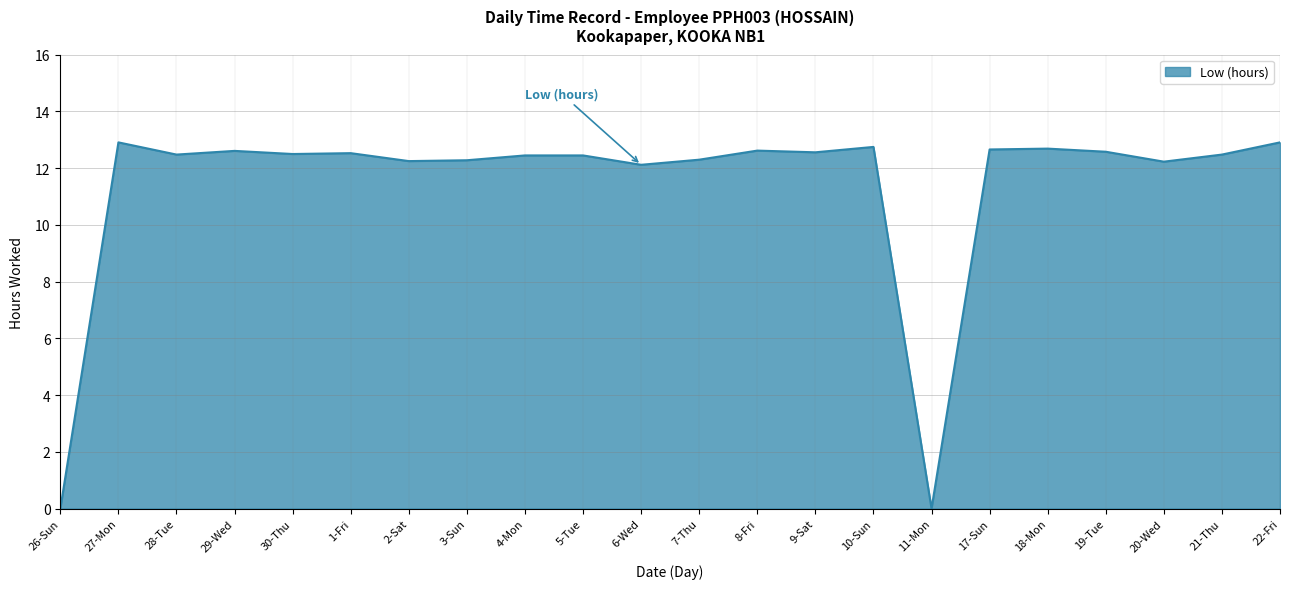

The value at 19-Tue is 12.6. True or false?

True